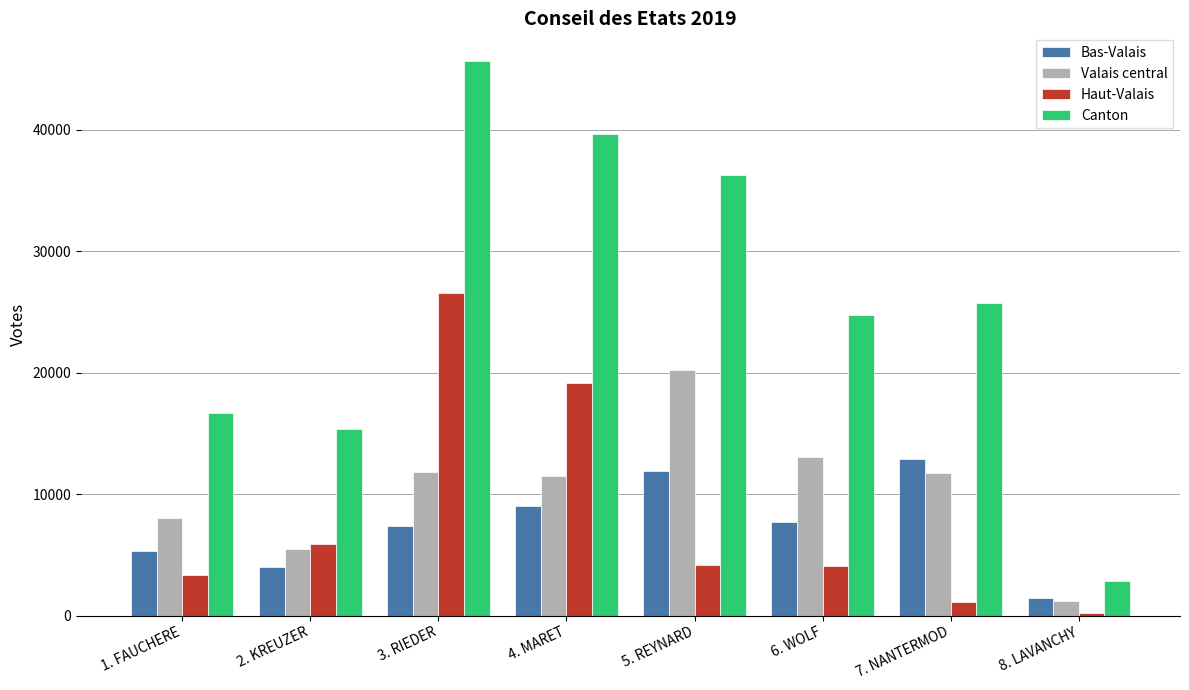

What position from the left is 8. LAVANCHY?

8